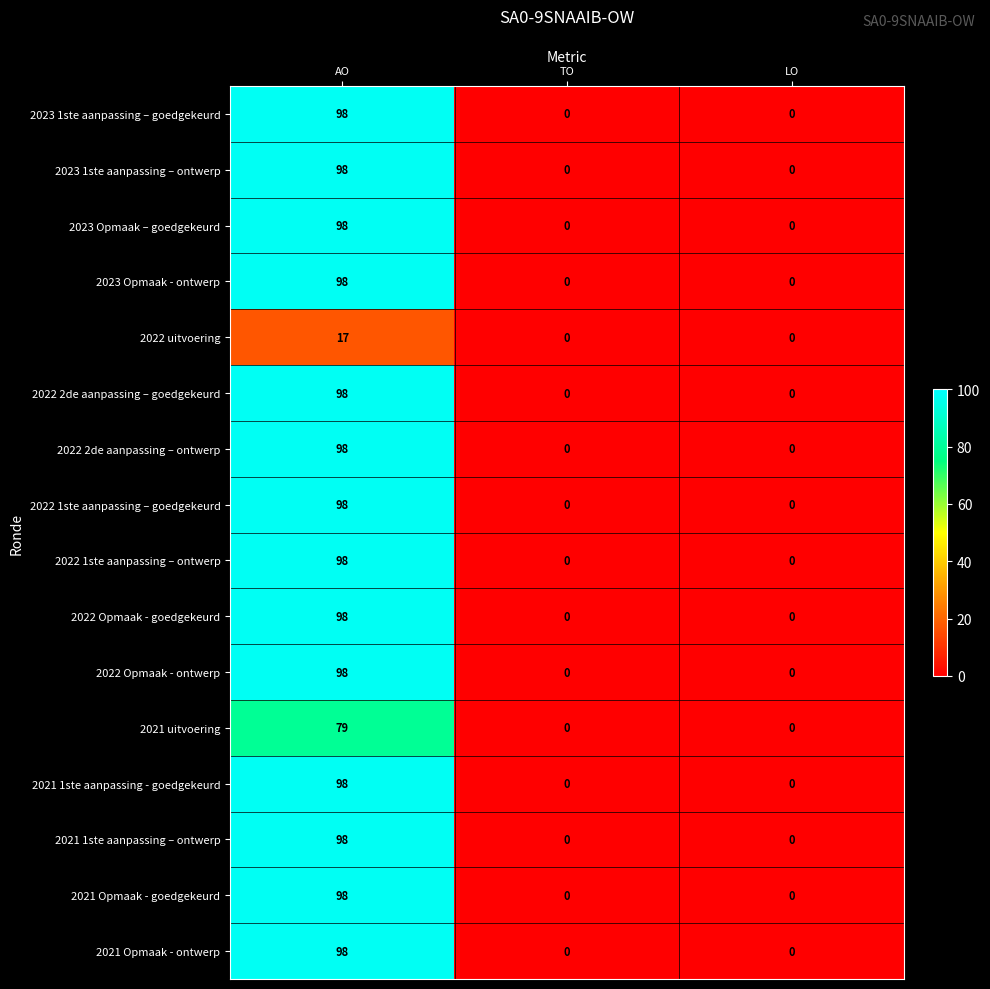

What is the sum of all 2023 Opmaak – goedgekeurd values?

98